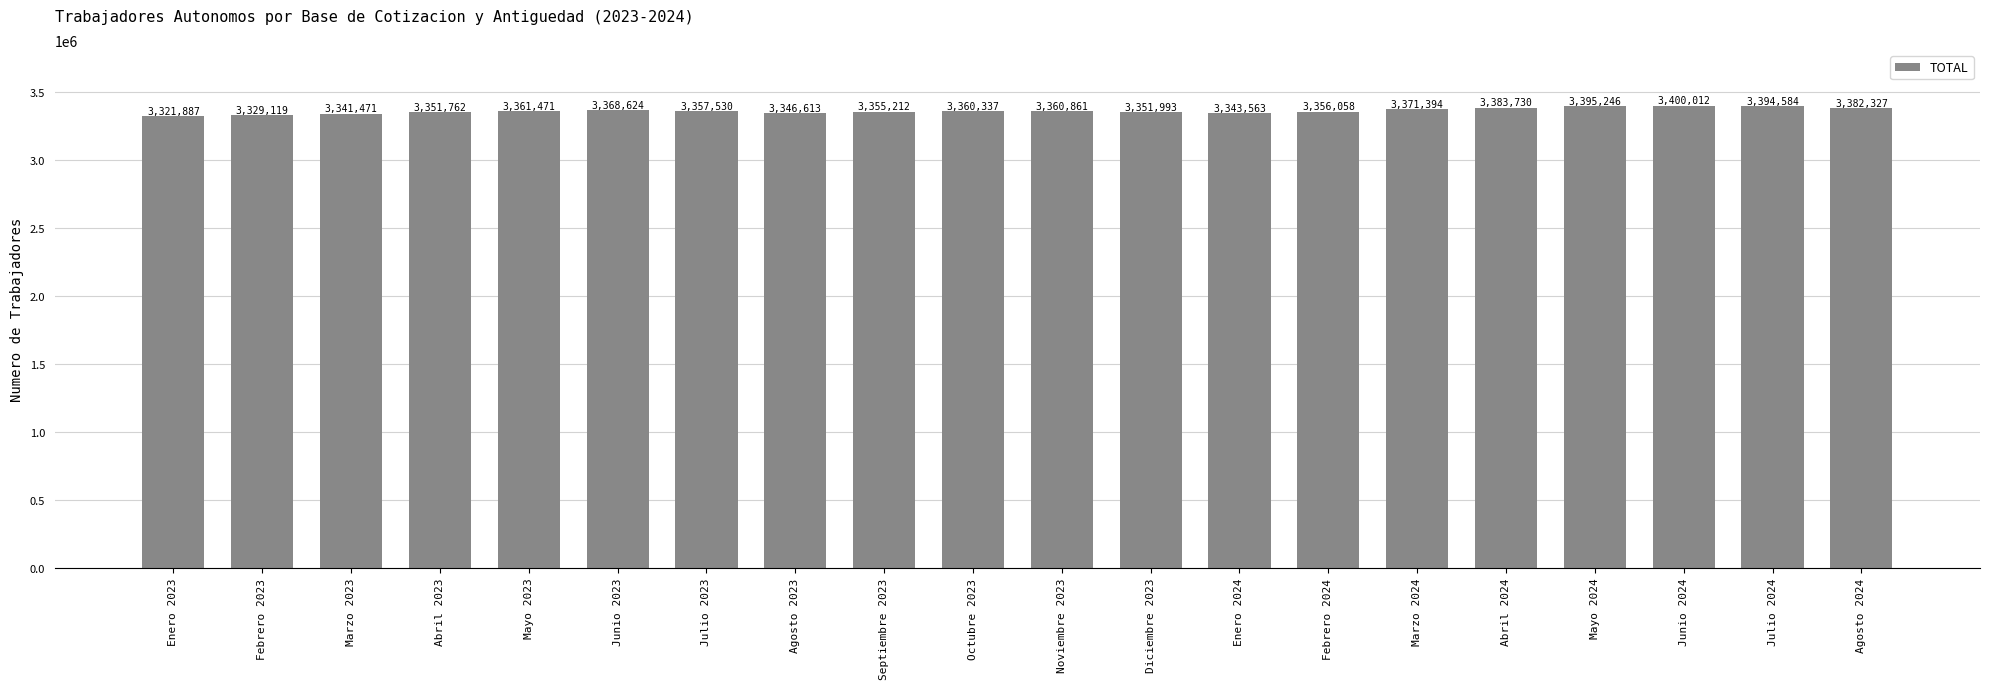

What is the change in value from Mayo 2023 to Septiembre 2023?

-6259